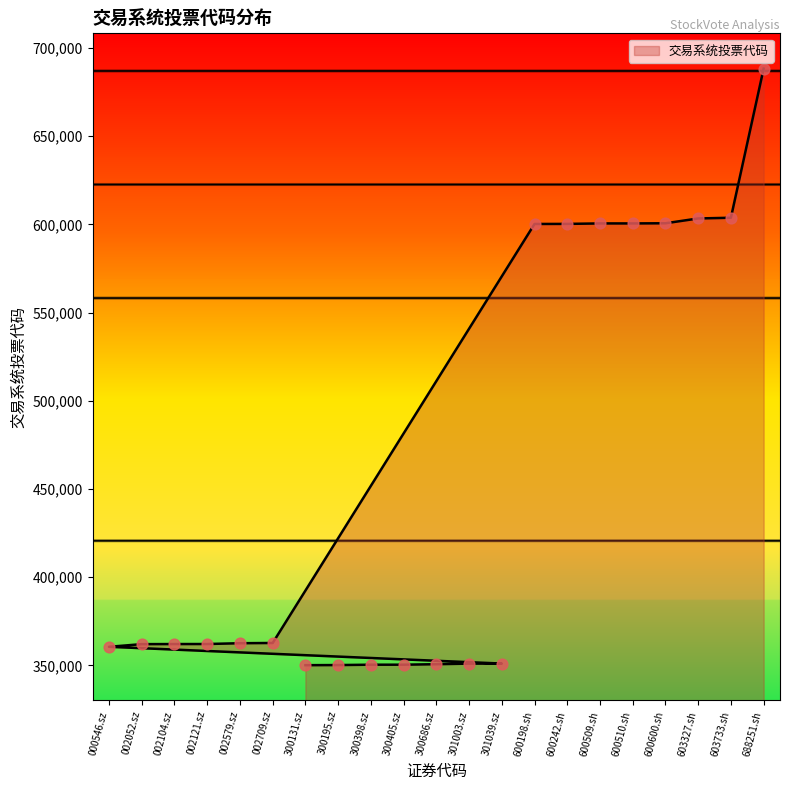

Between 600198.sh and 600600.sh, which is larger?

600600.sh